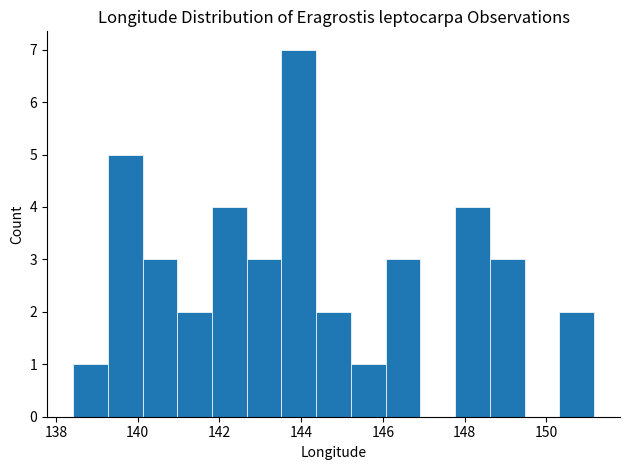

Reading left to right, list every bar in this chart as the range it spans on the x-axis followed by its height. Neither the bar edges nor the heights are printed on the chart, so give them approximately, as read against the axes.

138.4 to 139.2: 1
139.2 to 140.2: 5
140.2 to 141.0: 3
141.0 to 141.8: 2
141.8 to 142.6: 4
142.6 to 143.6: 3
143.6 to 144.4: 7
144.4 to 145.2: 2
145.2 to 146.0: 1
146.0 to 147.0: 3
147.0 to 147.8: 0
147.8 to 148.6: 4
148.6 to 149.4: 3
149.4 to 150.4: 0
150.4 to 151.2: 2